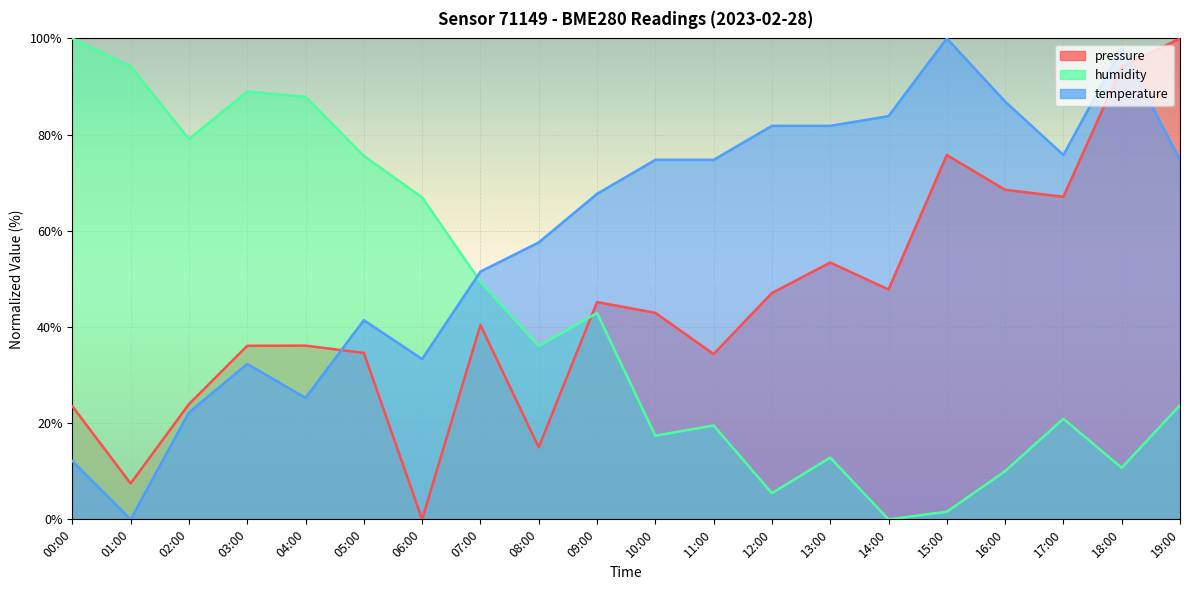

What is the difference between the highest and lowest values at 10:00?

57.3